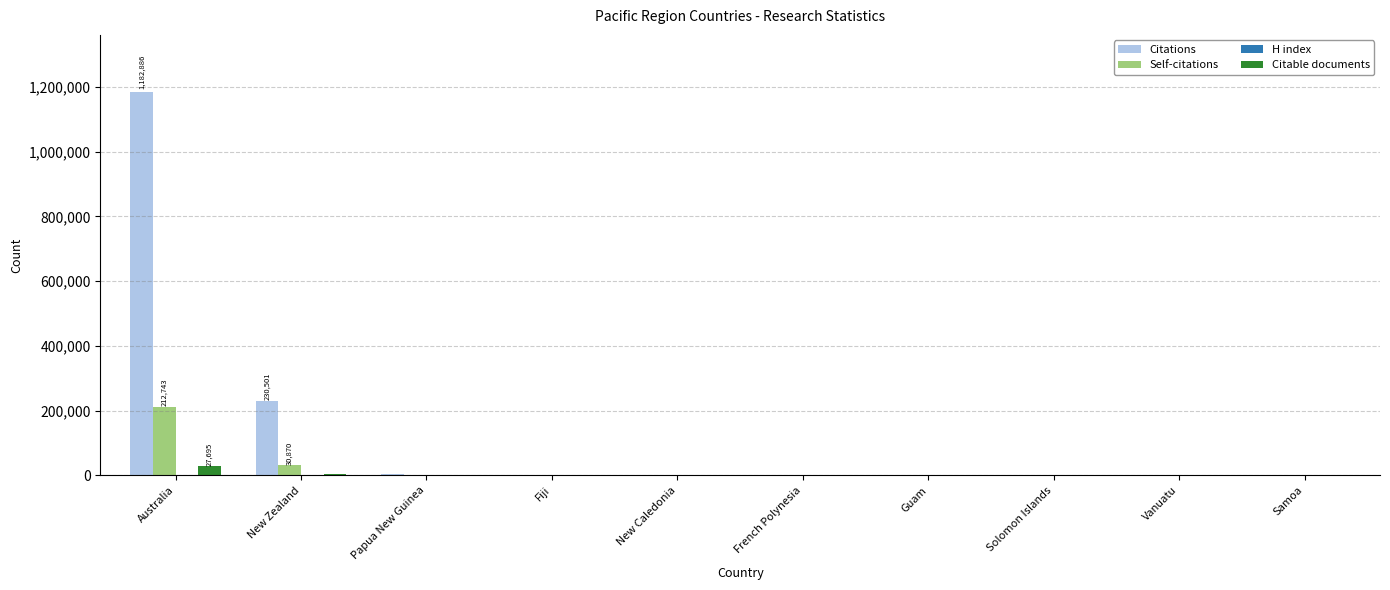

Which category has the highest value in the Self-citations series?

Australia